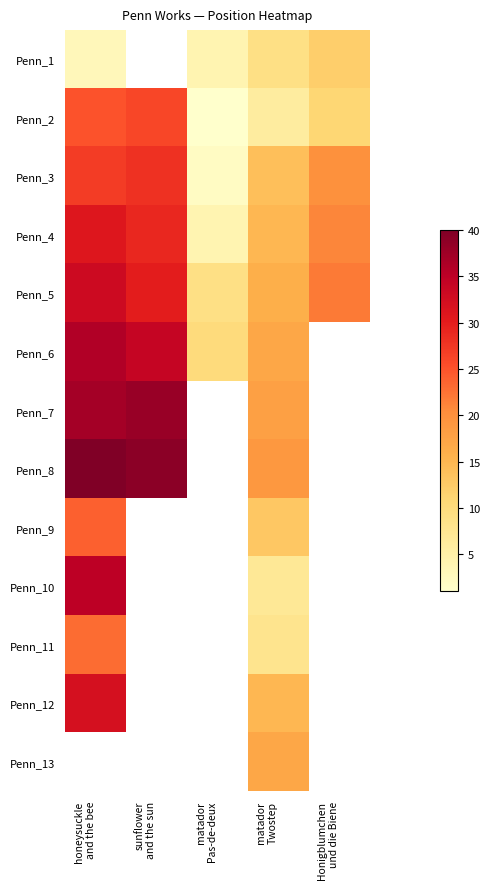

At how many categories does at least one series exceed 38?

2